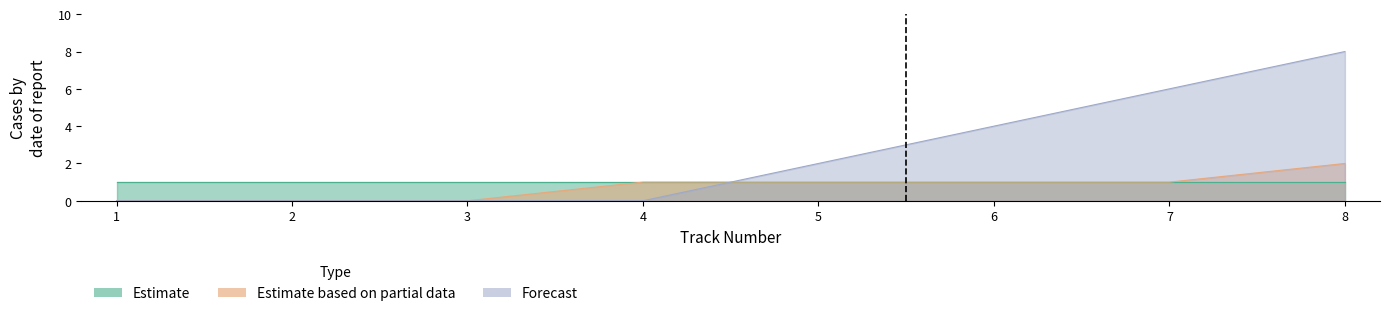

How many lines are shown in the chart?

3